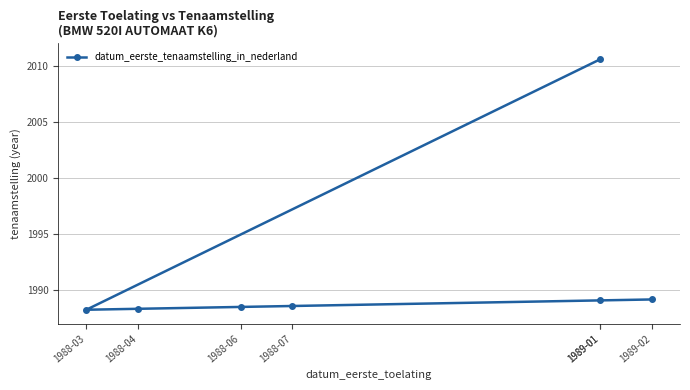

Does the chart have visible grid lines?

Yes